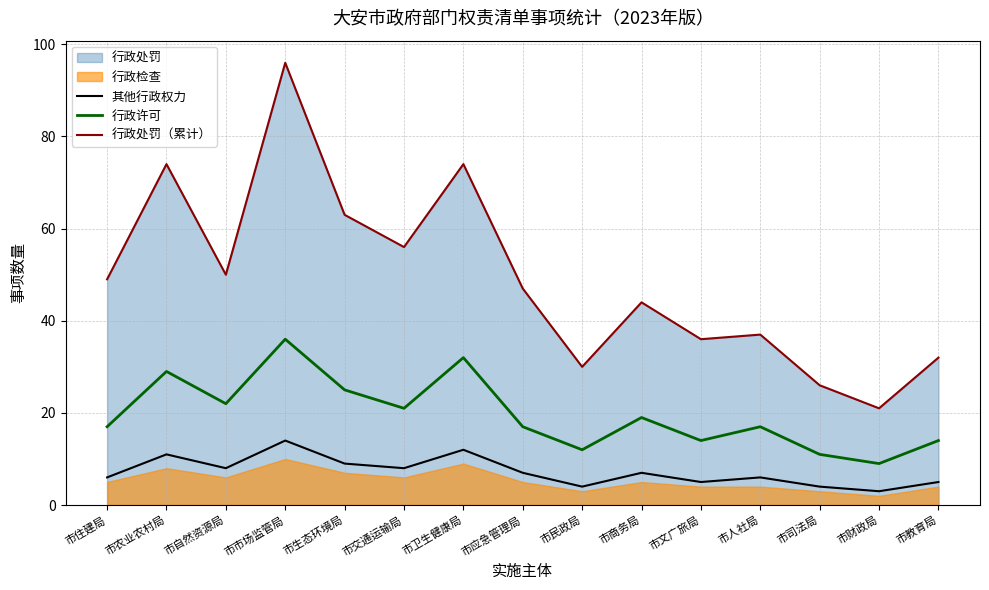

What is the minimum value for 行政许可?

9